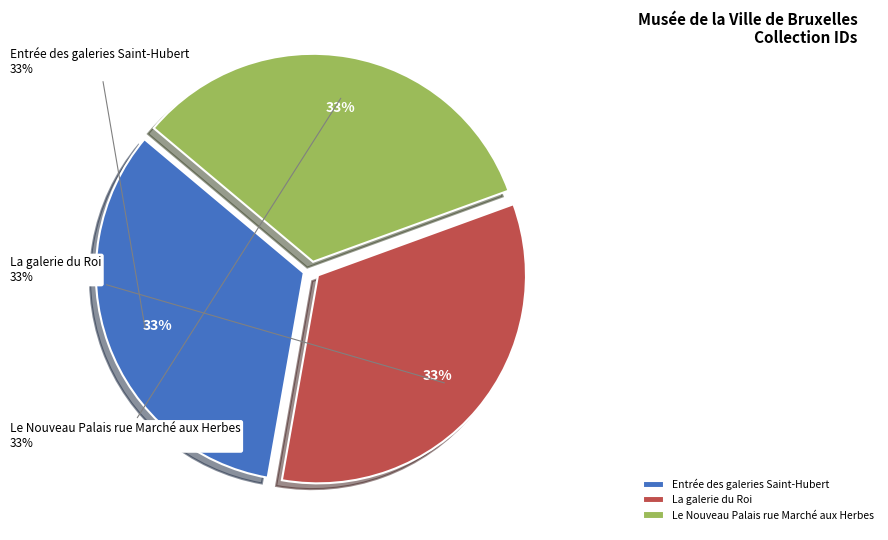

Does Entrée des galeries Saint-Hubert account for over 50% of the chart?

No